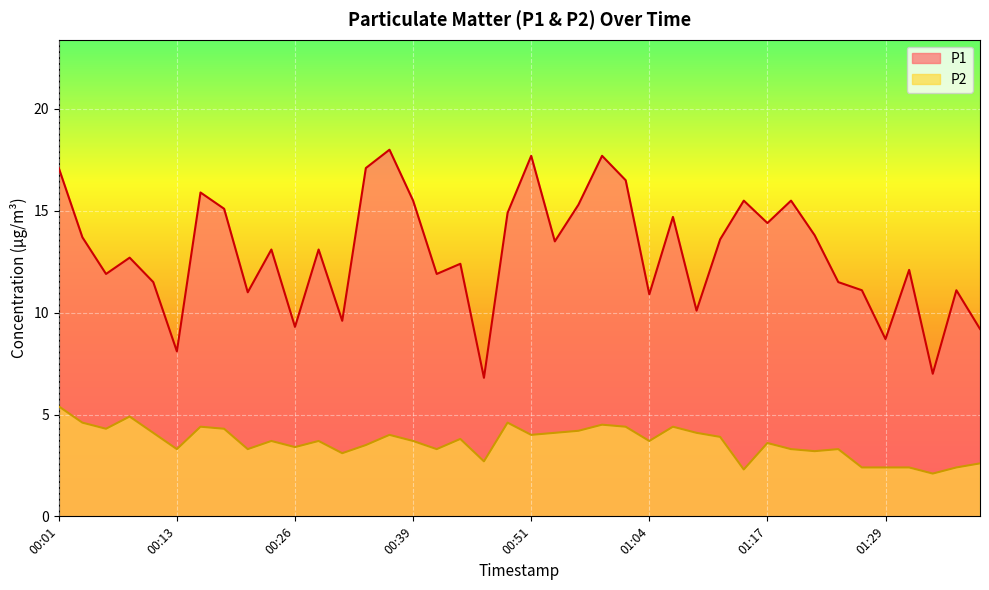

What is the sum of the P1 values at 00:31 and 00:21?

20.6